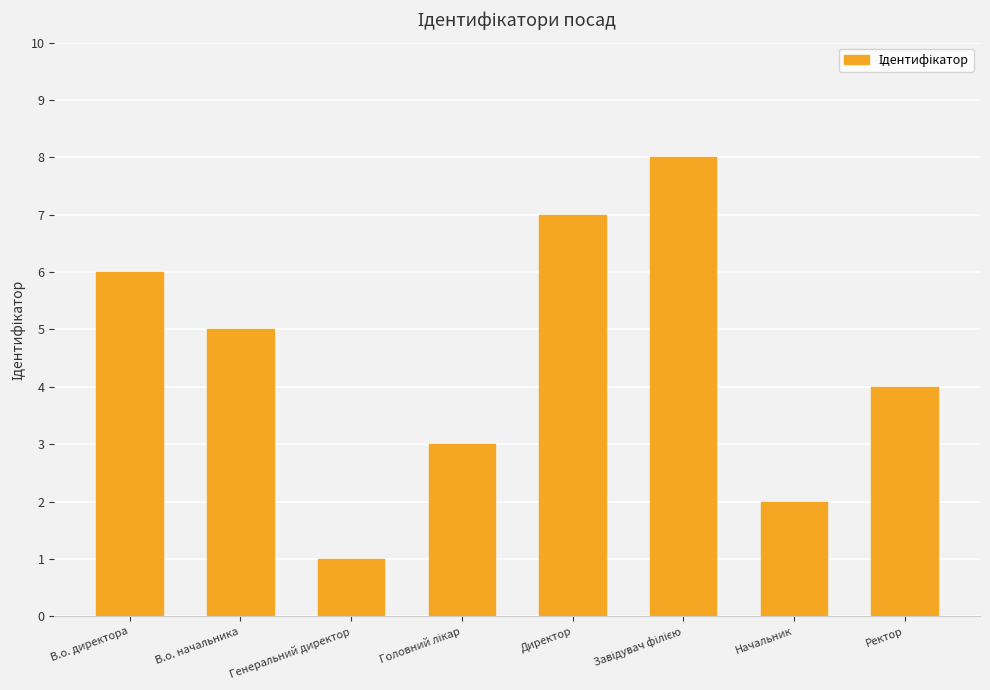

What position from the right is Начальник?

2